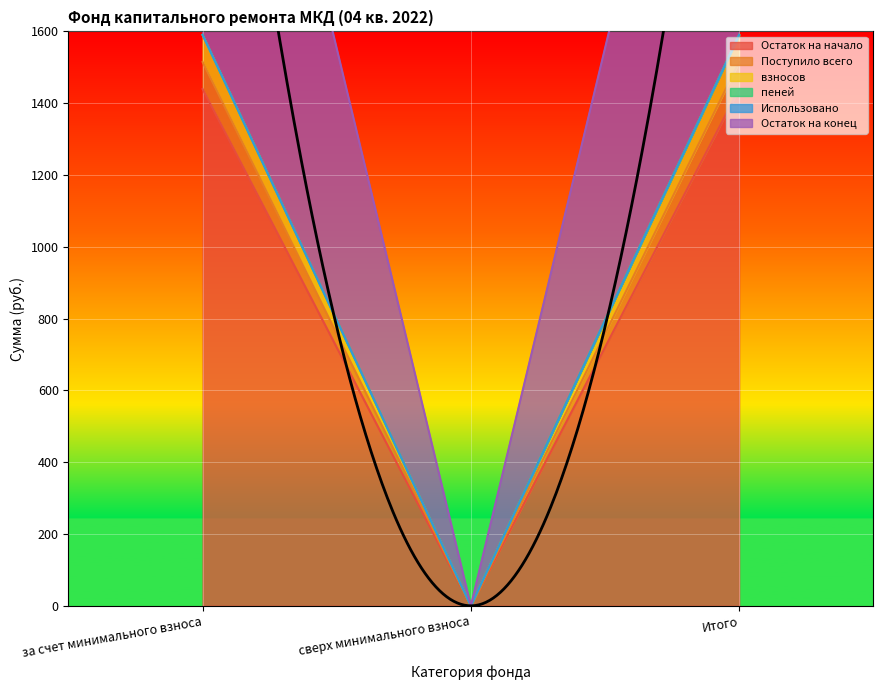

What is the total value across all series at Итого?

9239.3